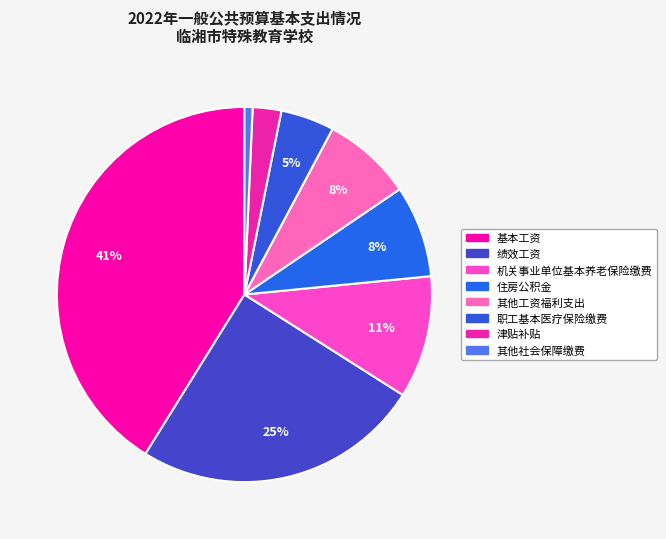

What is the change in value from 机关事业单位基本养老保险缴费 to 其他社会保障缴费?

-5.8